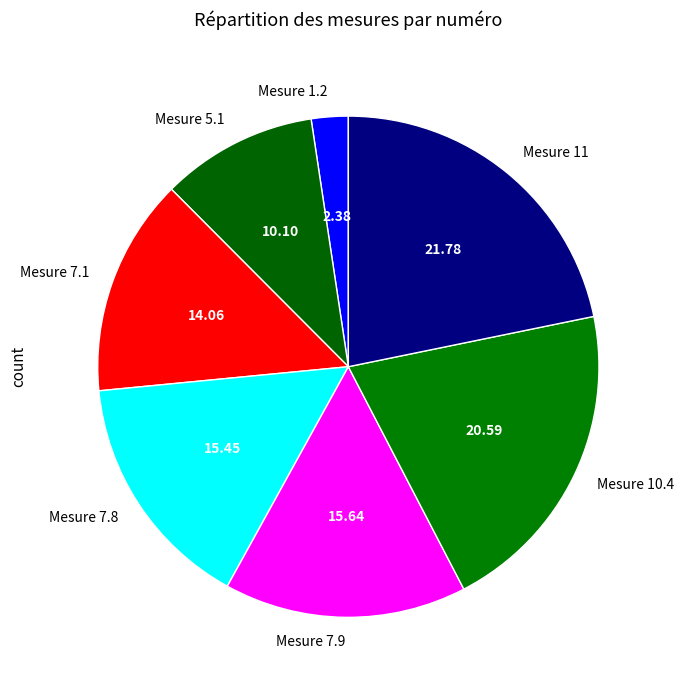

Is there any slice that represents more than half of the pie?

No